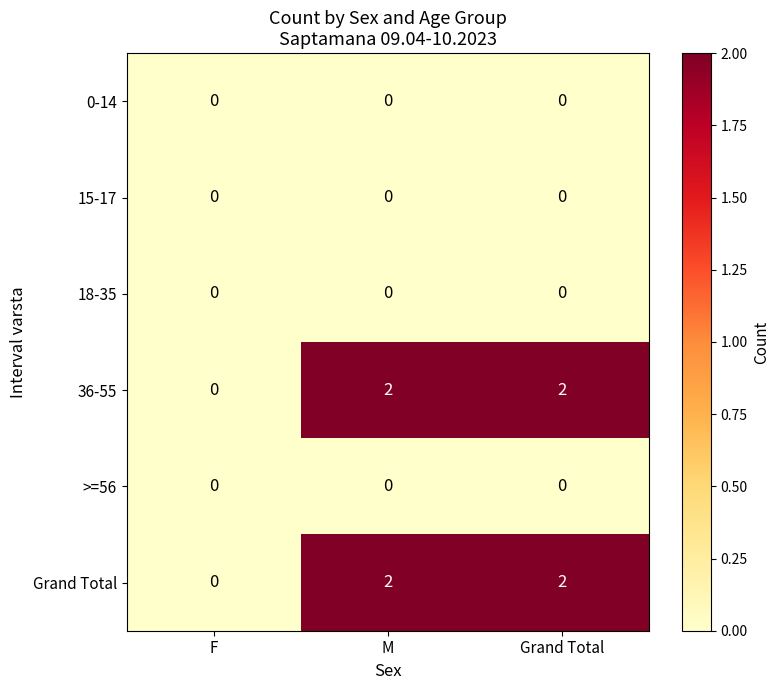

Reading left to right, transcribe all the data shown in this chart.

0-14: F=0	M=0	Grand Total=0
15-17: F=0	M=0	Grand Total=0
18-35: F=0	M=0	Grand Total=0
36-55: F=0	M=2	Grand Total=2
>=56: F=0	M=0	Grand Total=0
Grand Total: F=0	M=2	Grand Total=2